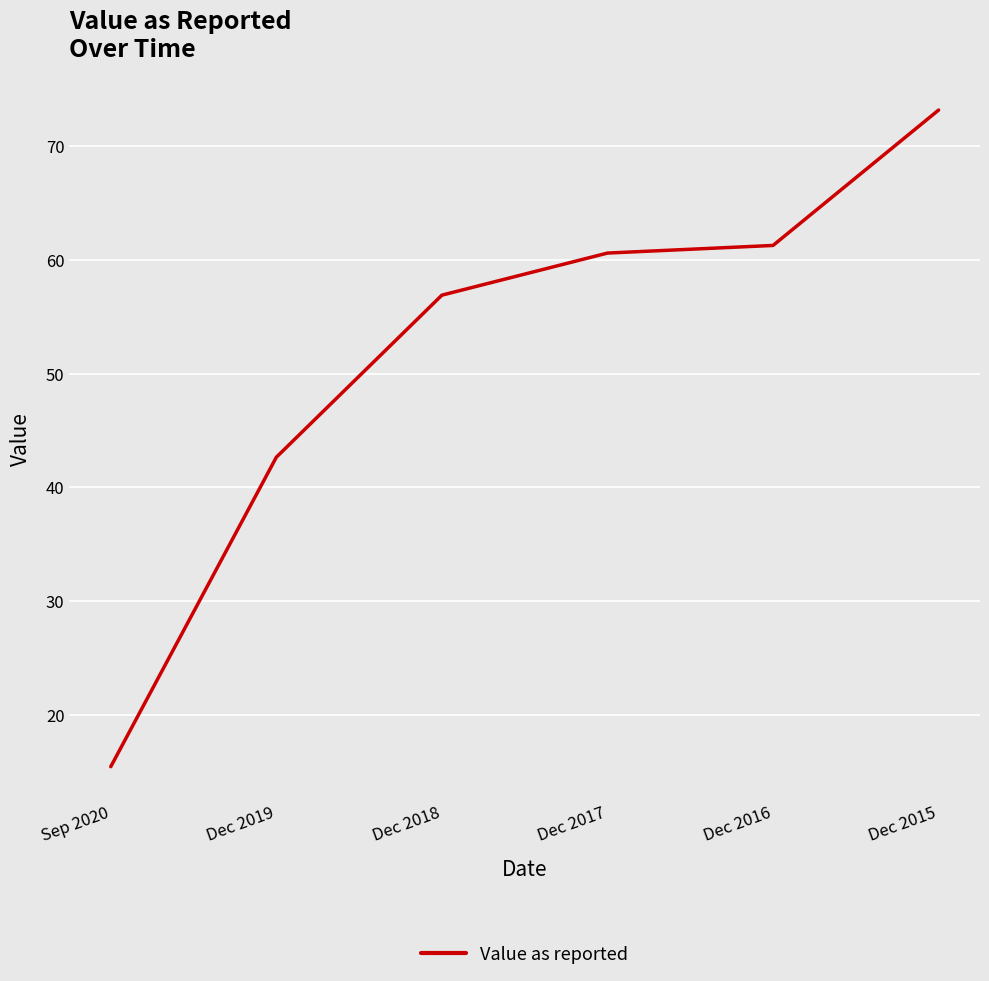

True or false: there are more than 2 points higher than both neighbors.

False